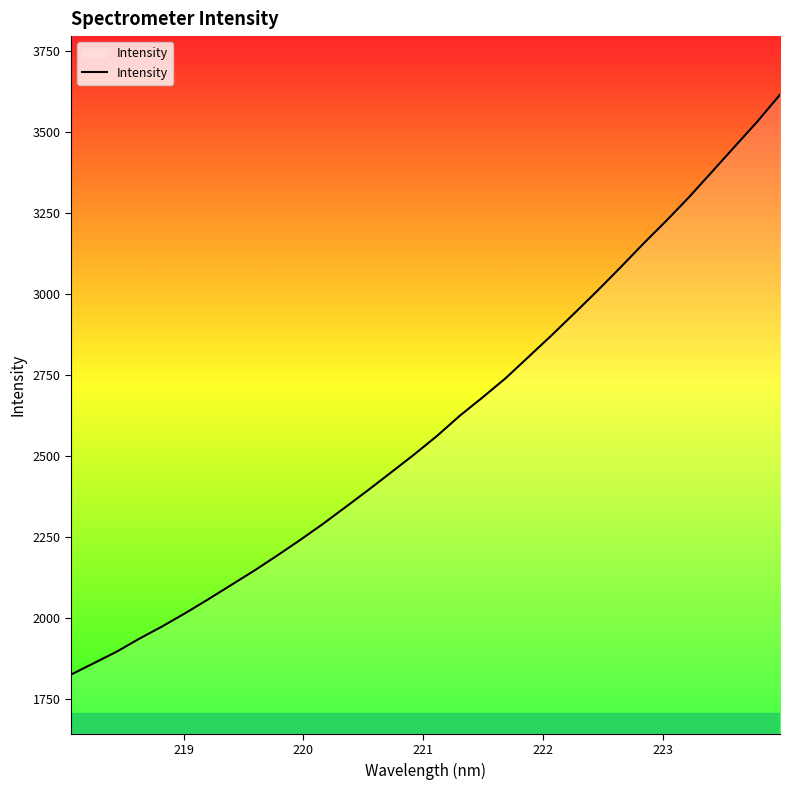

What is the difference between the maximum and minimum values?

1788.9